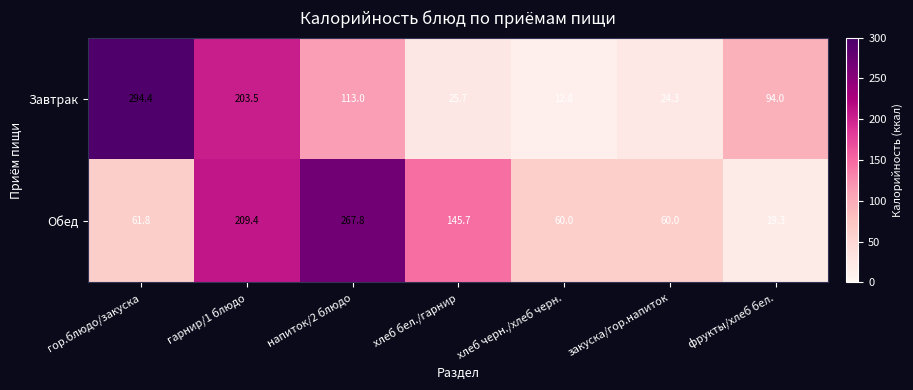

Reading left to right, transcribe all the data shown in this chart.

Завтрак: гор.блюдо/закуска=294.4	гарнир/1 блюдо=203.5	напиток/2 блюдо=113.0	хлеб бел./гарнир=25.7	хлеб черн./хлеб черн.=12.8	закуска/гор.напиток=24.3	фрукты/хлеб бел.=94.0
Обед: гор.блюдо/закуска=61.8	гарнир/1 блюдо=209.4	напиток/2 блюдо=267.8	хлеб бел./гарнир=145.7	хлеб черн./хлеб черн.=60.0	закуска/гор.напиток=60.0	фрукты/хлеб бел.=19.3